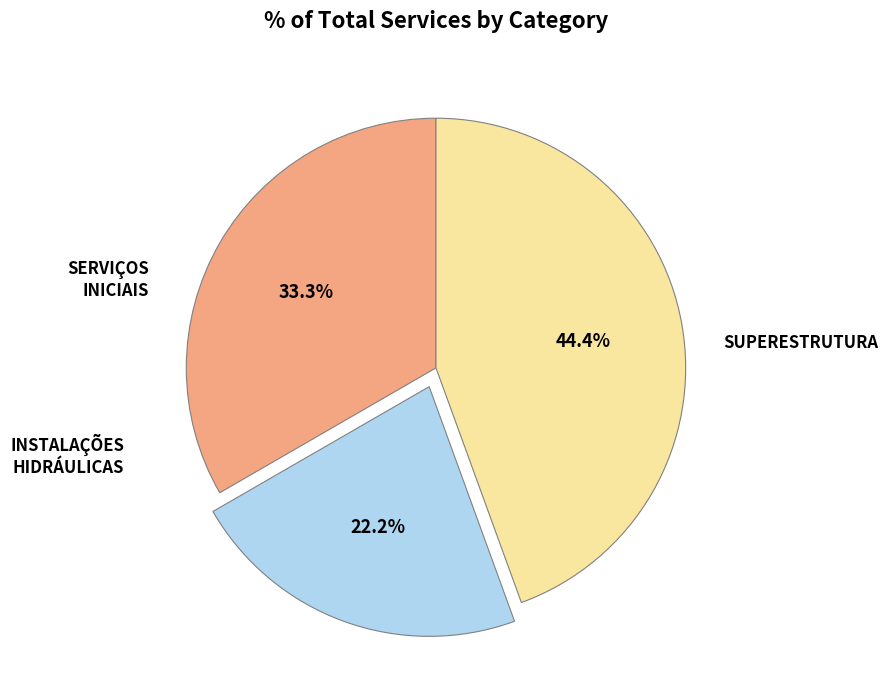

How many segments does this pie chart have?

3